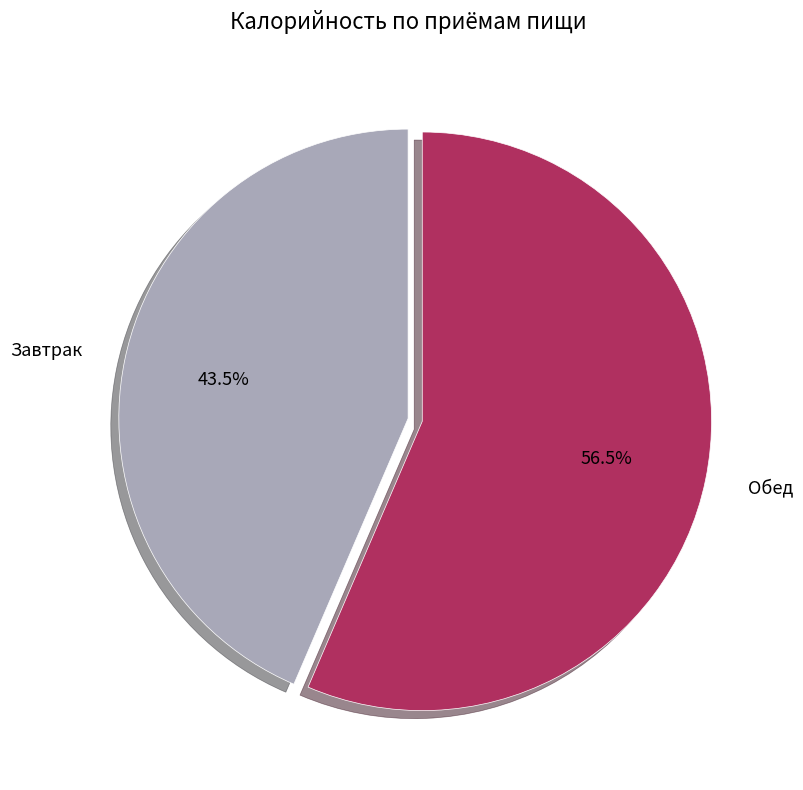

To the nearest percent, what is the average slice percentage?

50%